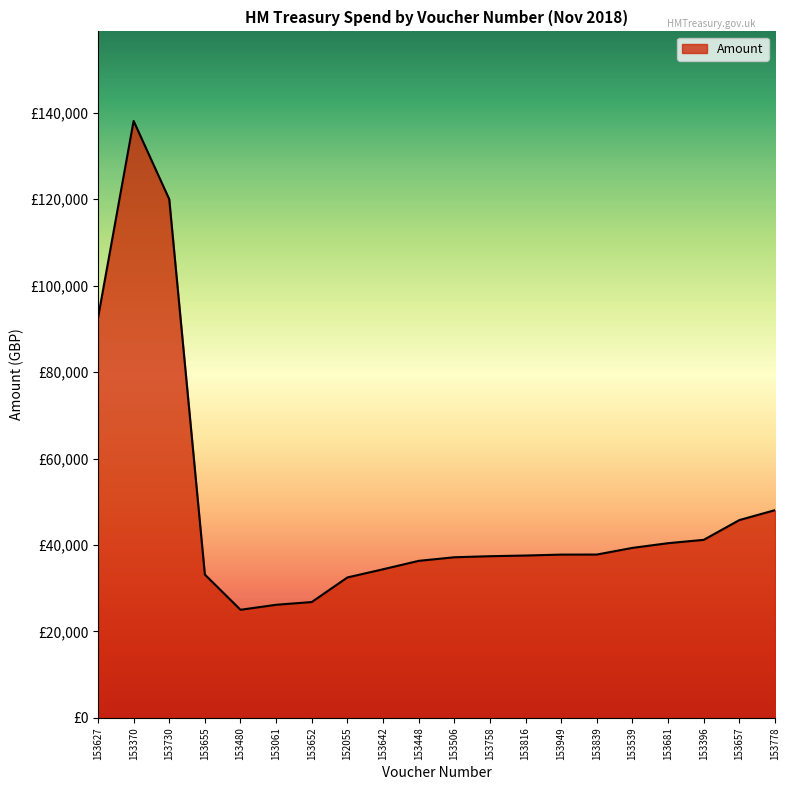

What is the change in value from 153655 to 153657?

+12610.5